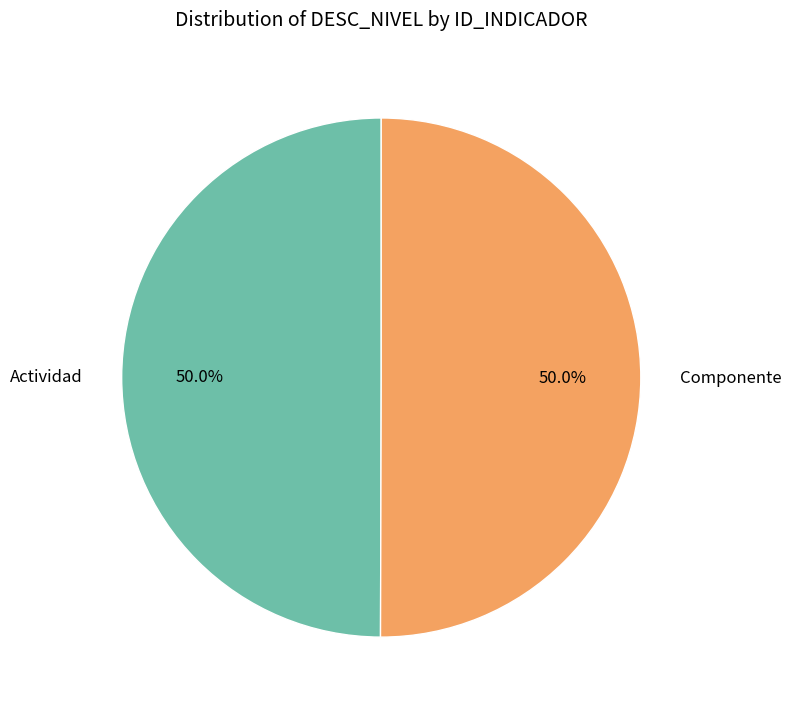

What is the ratio of the value at Actividad to the value at Componente?

1.0